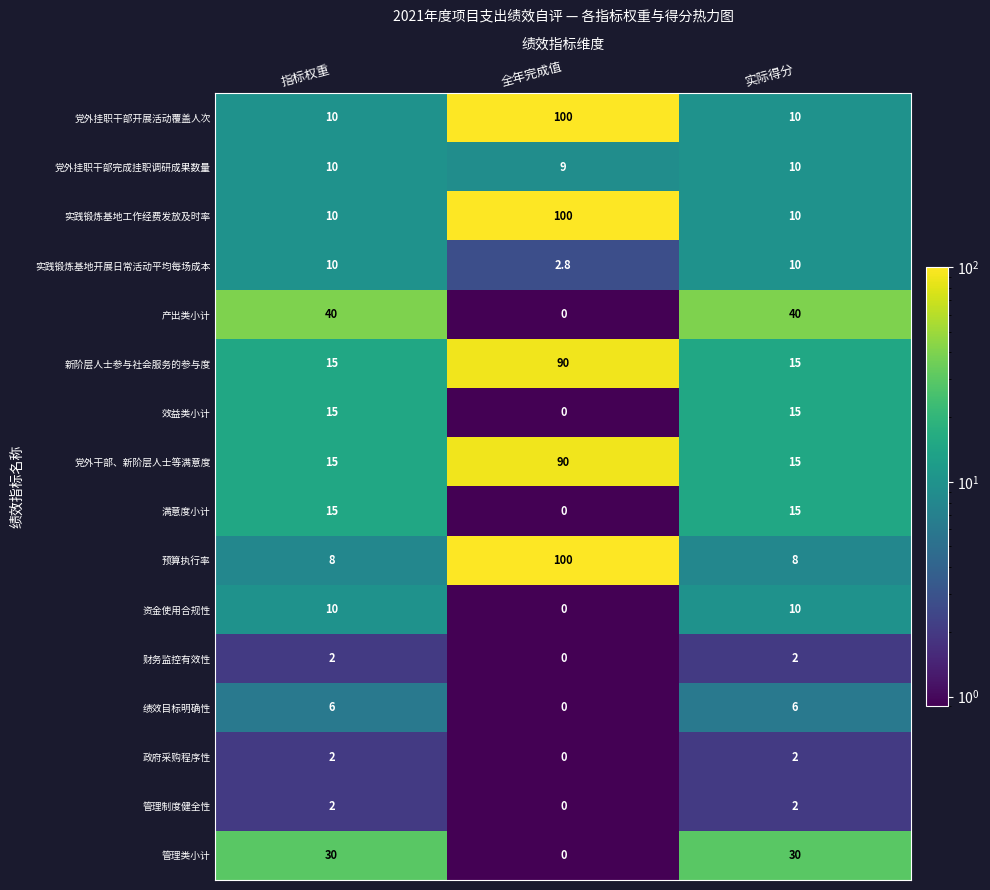

The 政府采购程序性 series shows -0.9 at 全年完成值. True or false?

False